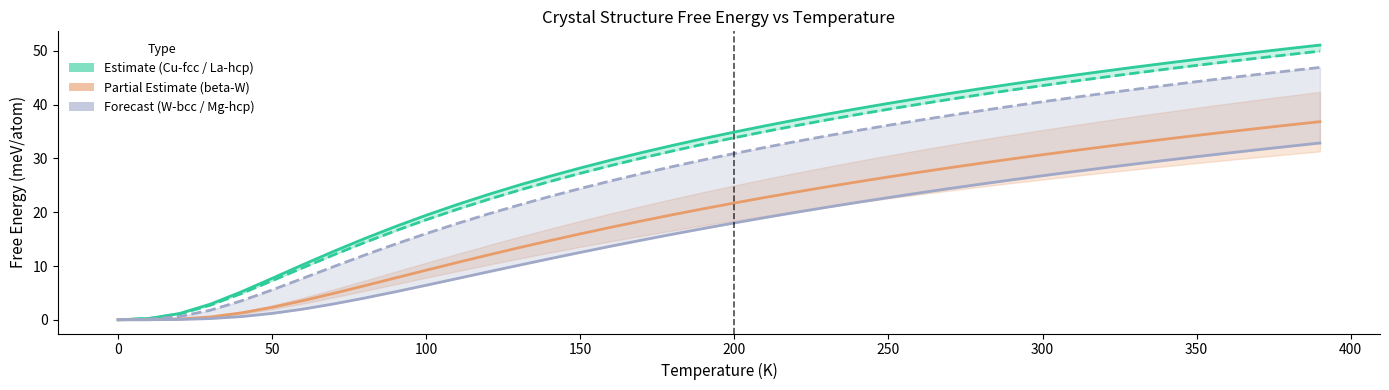

What is the sum of all A3--Mg--hcp a=2.6206 values?

1083.0